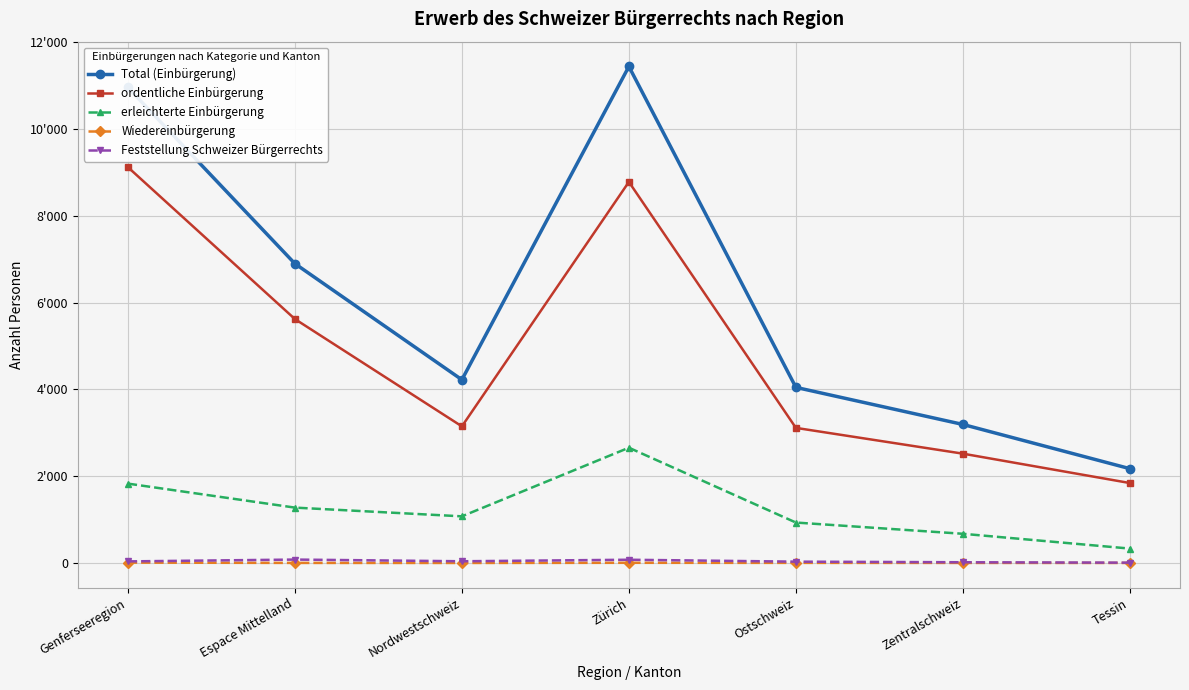

What position from the left is Tessin?

7